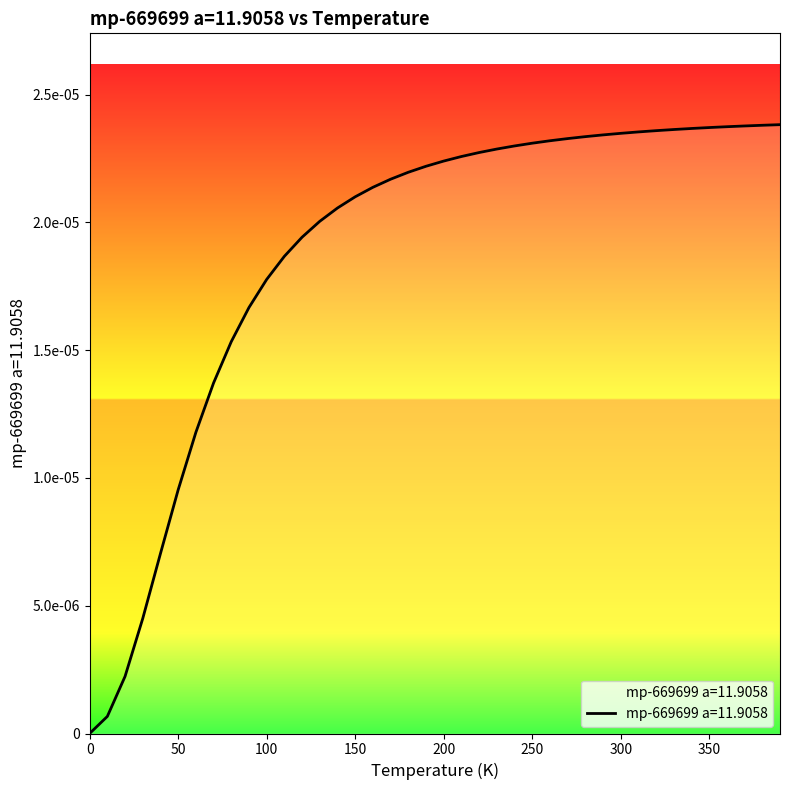

Does the chart display data point markers on the line(s)?

No